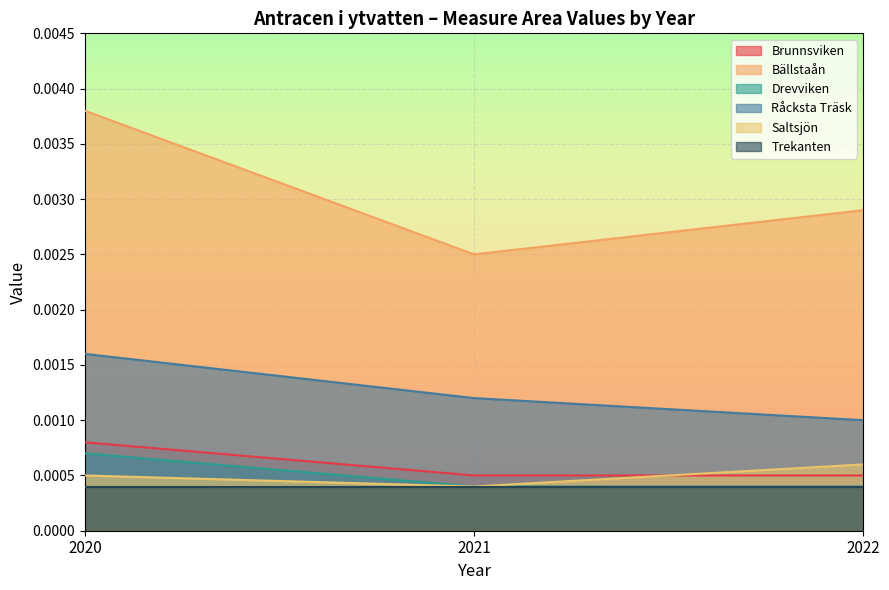

Reading left to right, what are all the values shown in this chart?

Brunnsviken: 2020=0.0	2021=0.0	2022=0.0
Bällstaån: 2020=0.0	2021=0.0	2022=0.0
Drevviken: 2020=0.0	2021=0.0	2022=0.0
Råcksta Träsk: 2020=0.0	2021=0.0	2022=0.0
Saltsjön: 2020=0.0	2021=0.0	2022=0.0